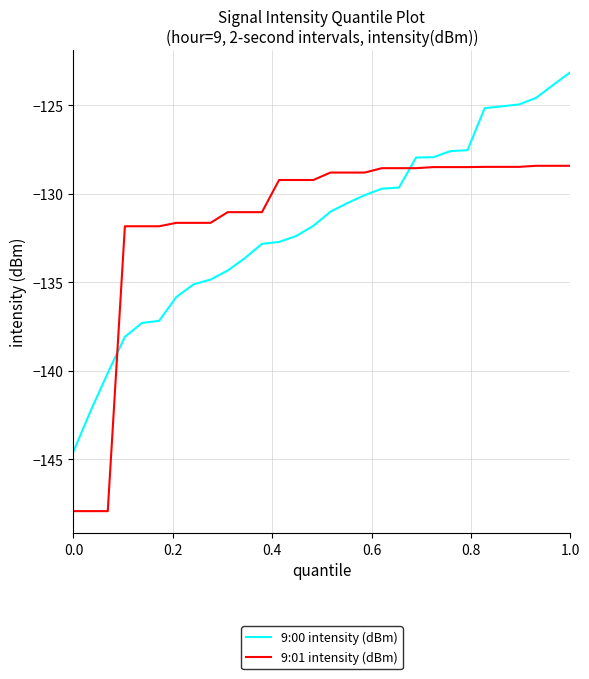

What is the average value of the 9:00 intensity (dBm) series?

-131.7